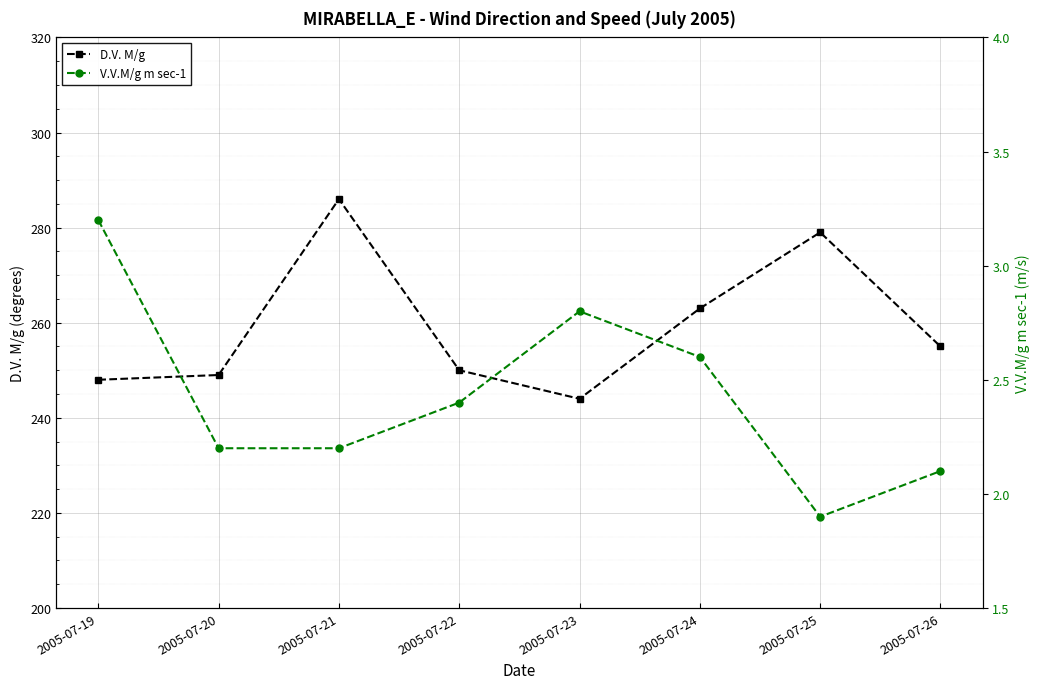

True or false: D.V. M/g and V.V.M/g m sec-1 intersect in this chart.

False